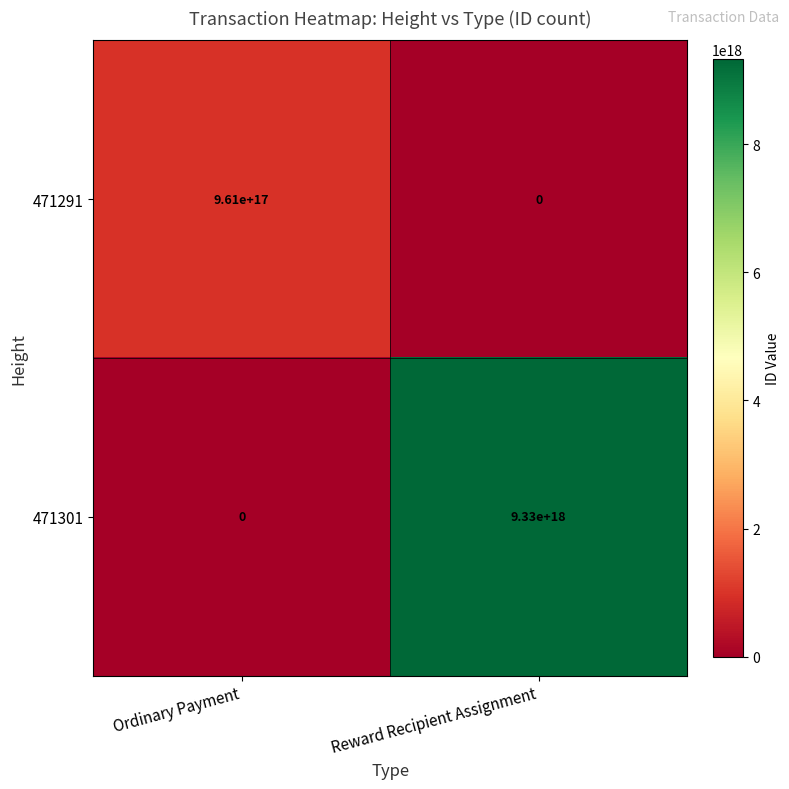

True or false: 471301 has a value of 12858461848967106560 at Reward Recipient Assignment.

False